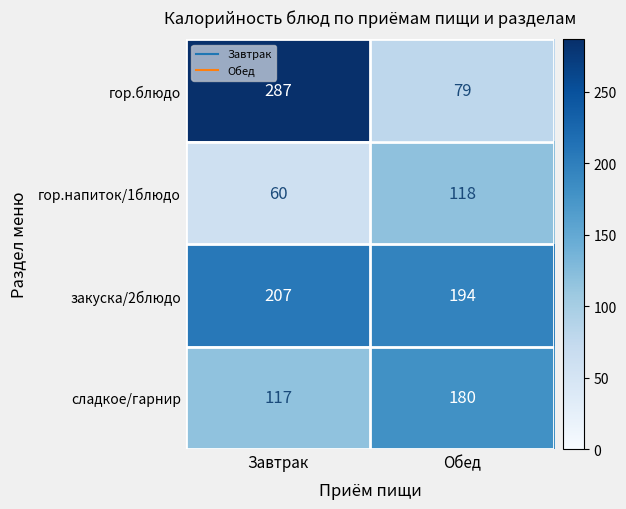

Which series changed the most between Завтрак and Обед?

гор.блюдо